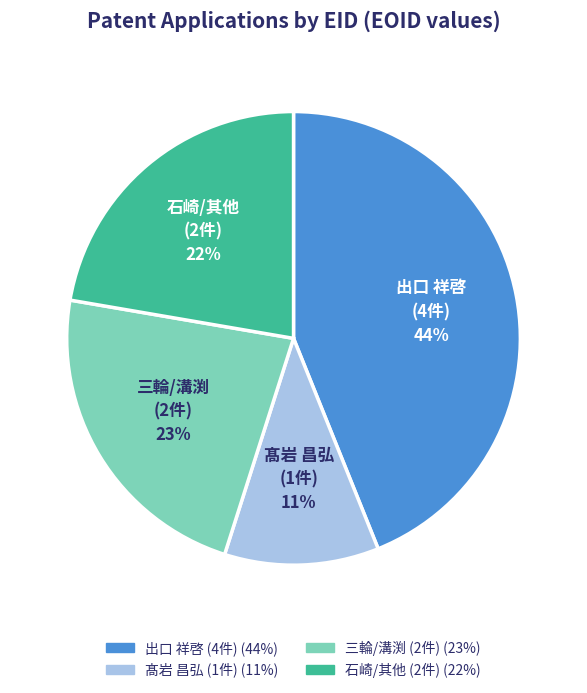

What percentage is the 髙岩 昌弘 (1件) slice, to the nearest percent?

11%